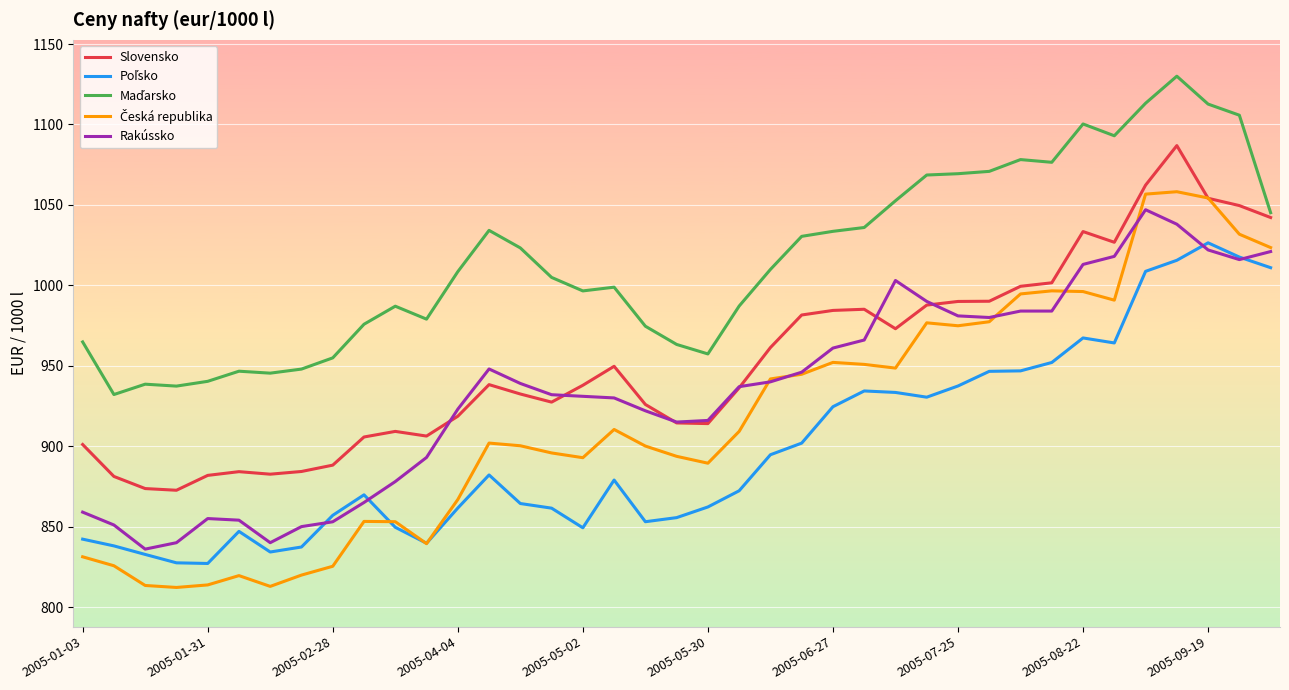

What is the minimum value shown in the chart?

812.2